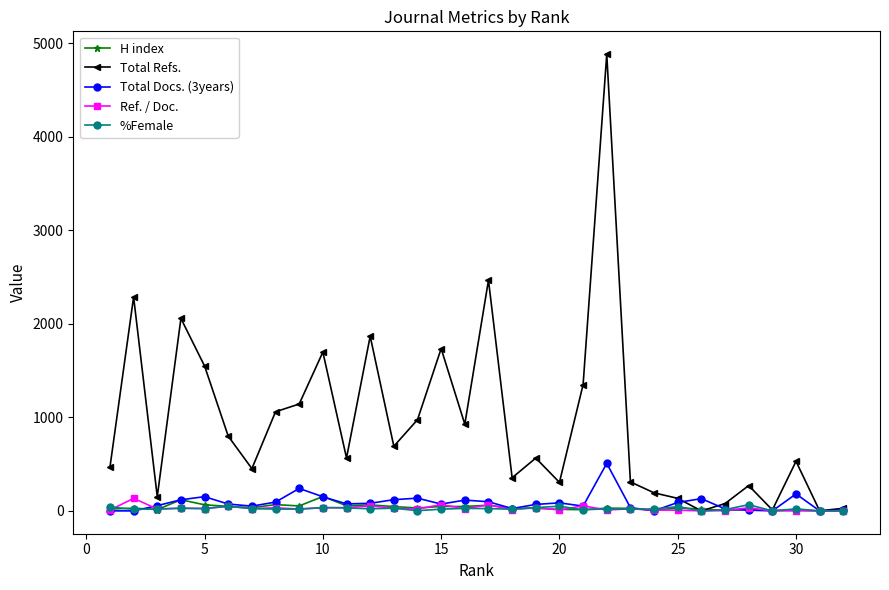

In Total Docs. (3years), how many points are higher than both neighbors (excluding endpoints)?

8